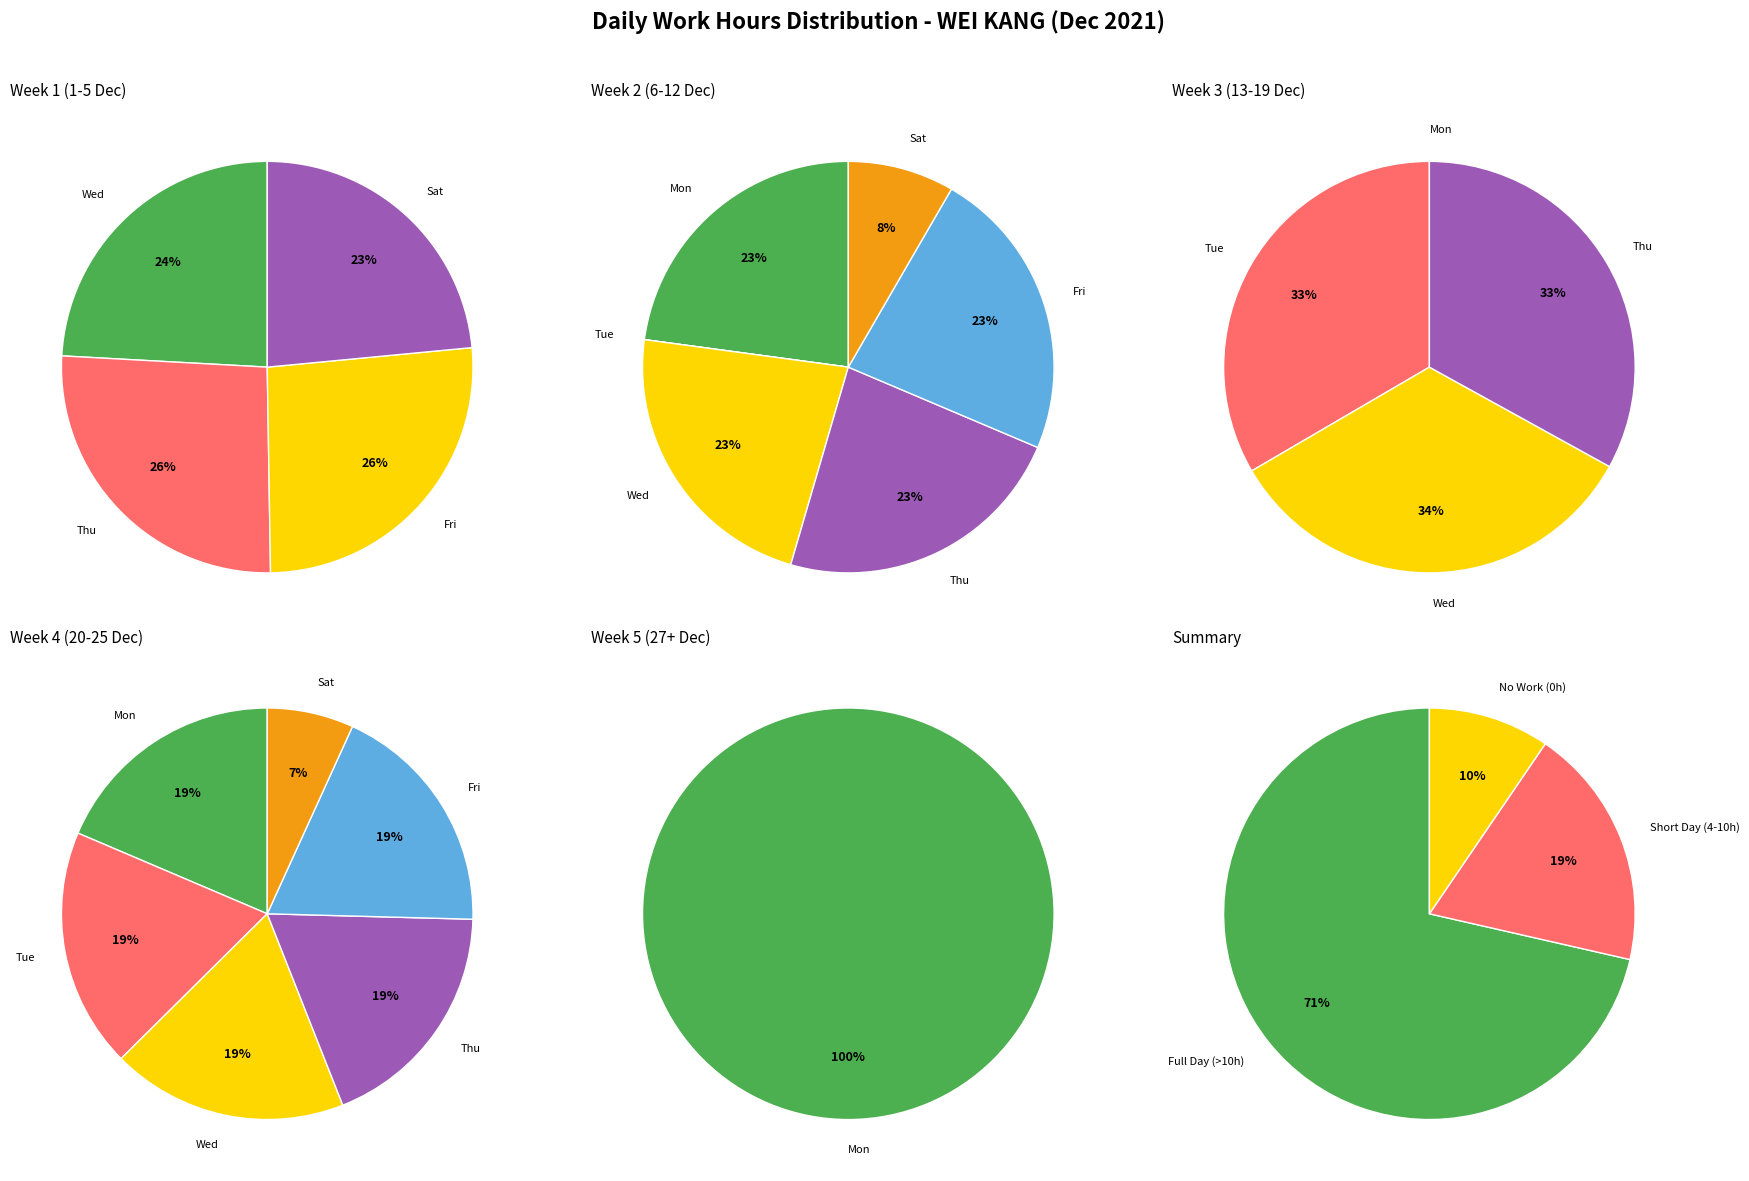

Is it true that Sat (4) is 15% of the pie?

False